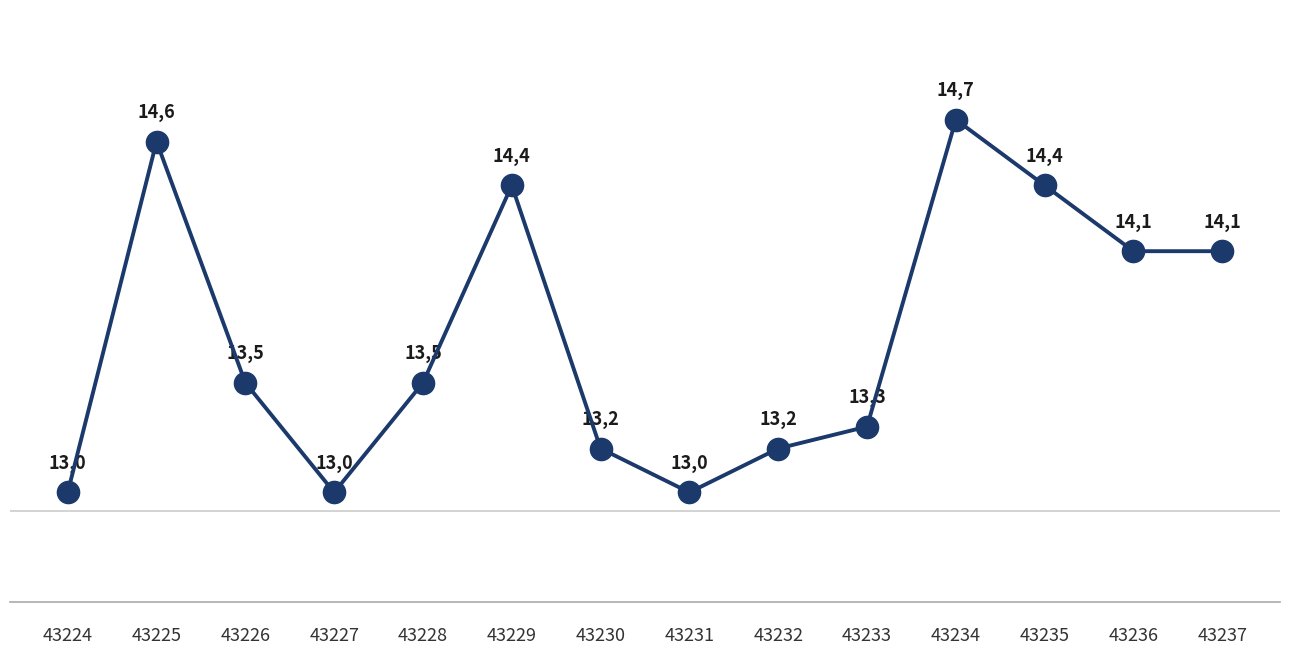

Is it true that the value at 43236 is 7.3?

False